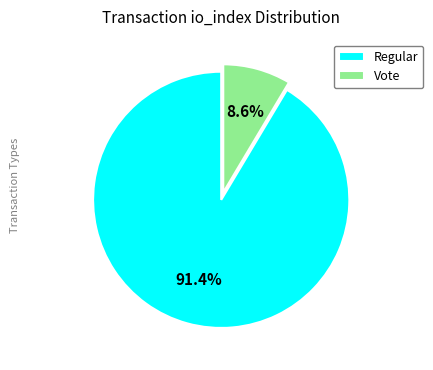

What portion of the pie excludes Regular?

8.6%